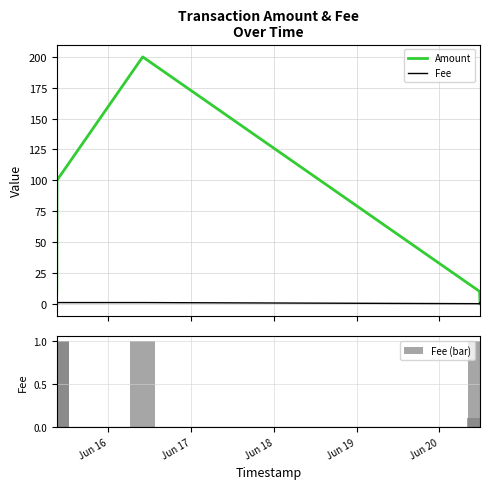

Which series has the largest total across all categories?

Amount